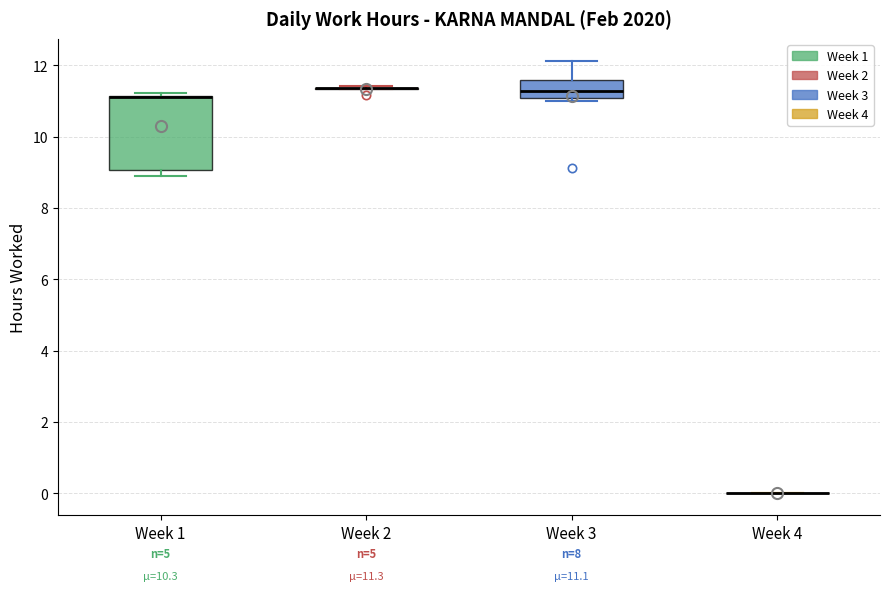

Which box is the tallest, from its lower edge to its upper edge?

Week 1